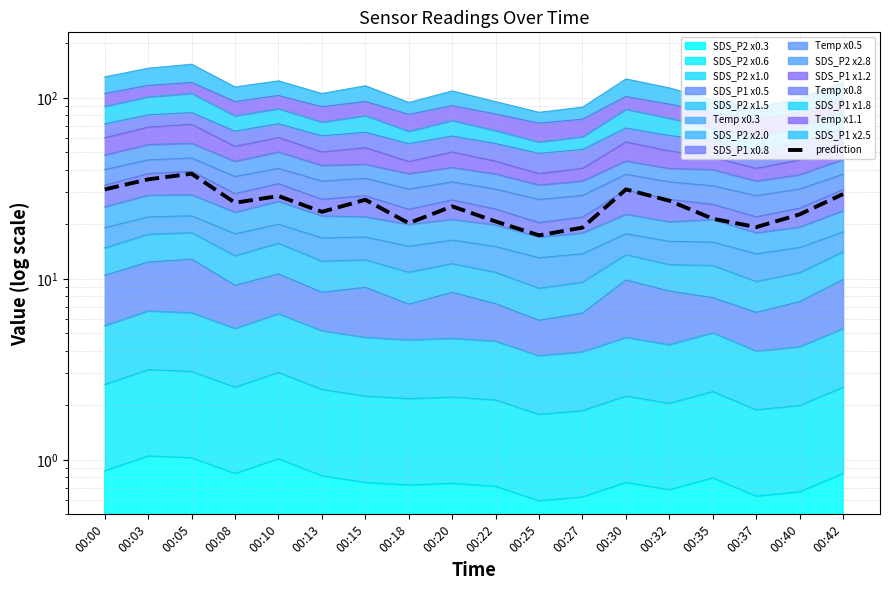

What is the average value?

25.8